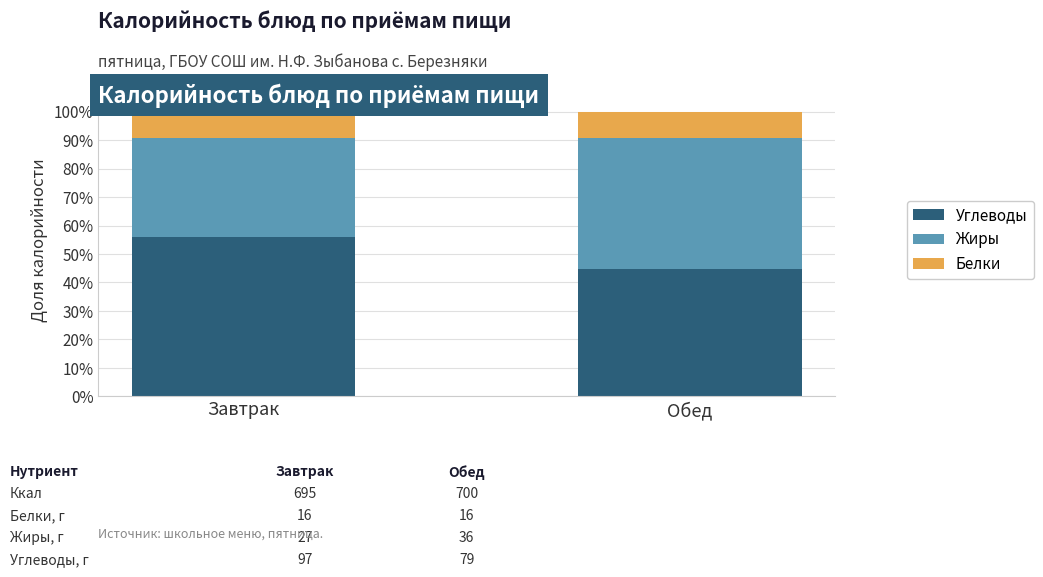

What is the minimum value for Углеводы?

44.9